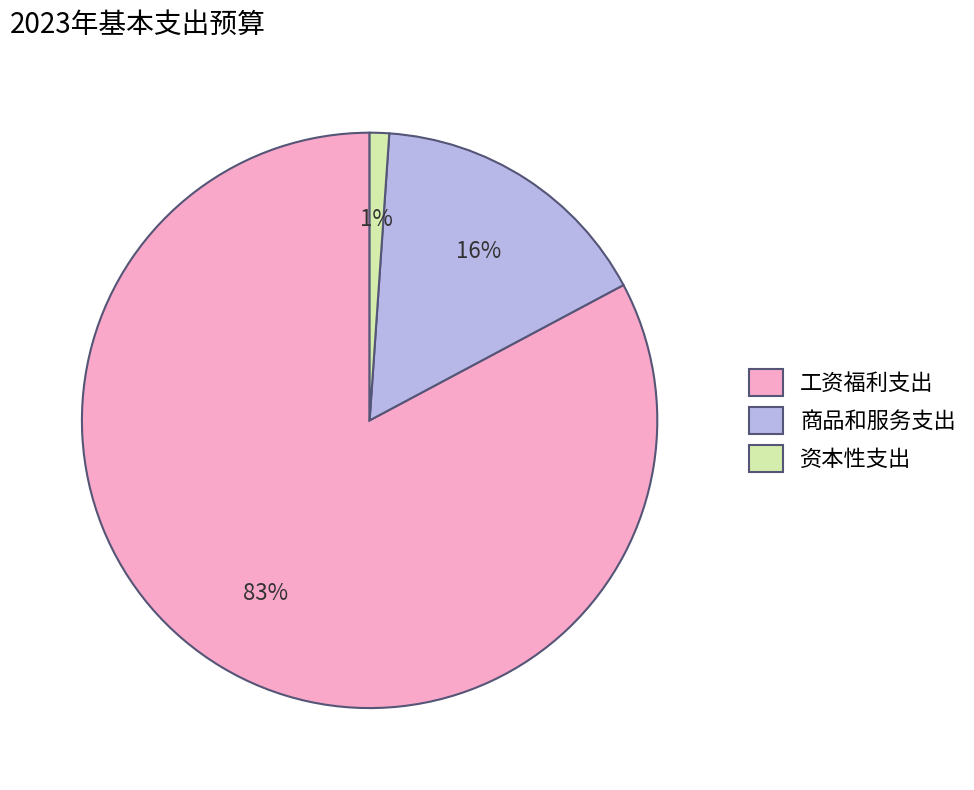

To the nearest percent, what is the combined percentage of 商品和服务支出 and 资本性支出?

17%